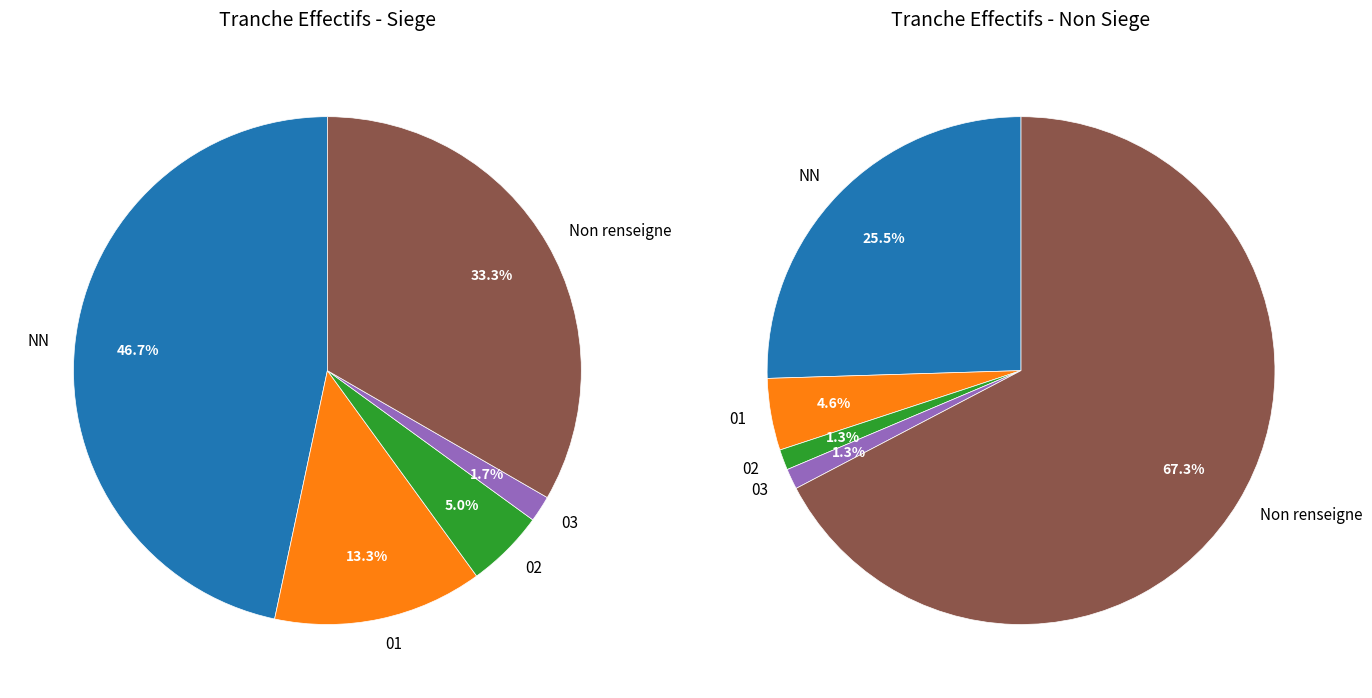

What is the ratio of the value at NN to the value at 02?

13.4